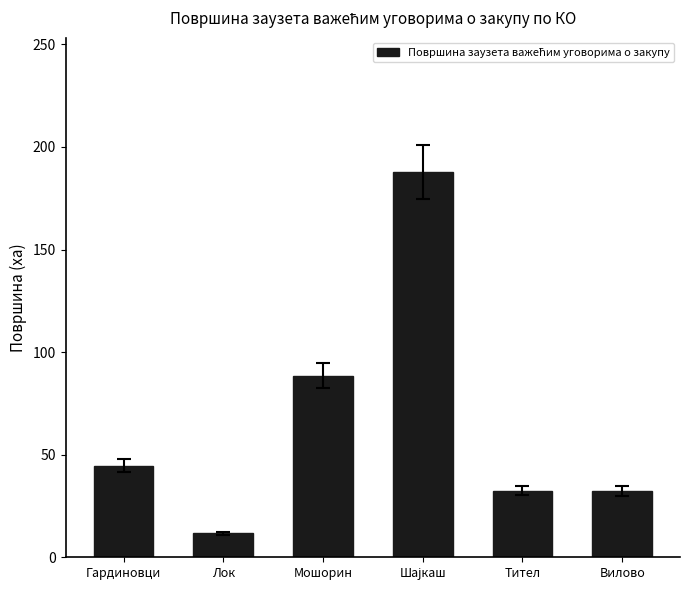

At which label is the value closest to 99?

Мошорин